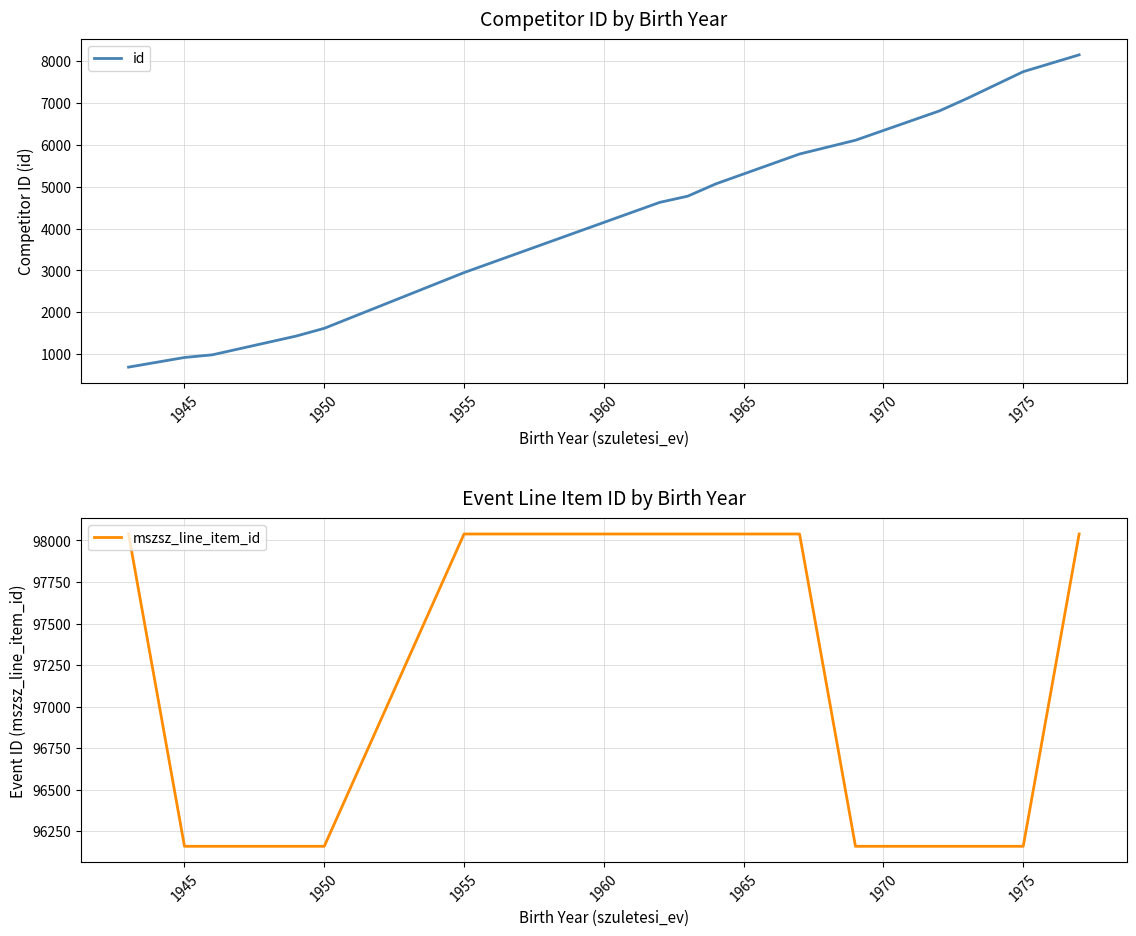

What is the difference between the second highest and second lowest values in the mszsz_line_item_id series?

1880